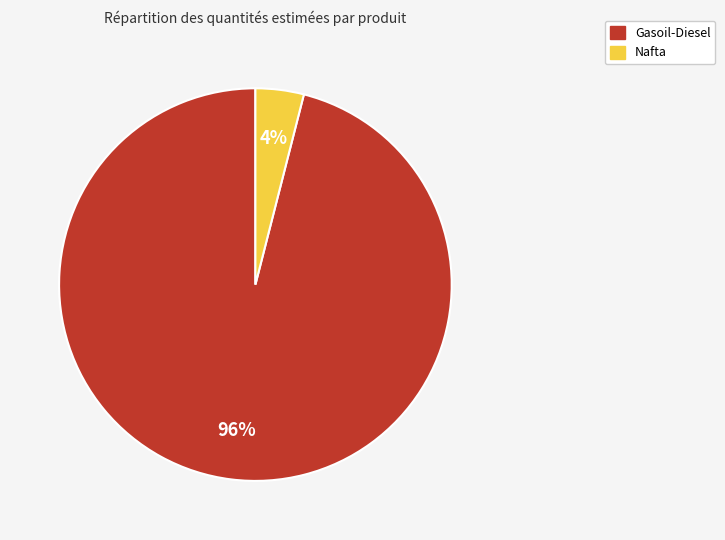

How many segments does this pie chart have?

2